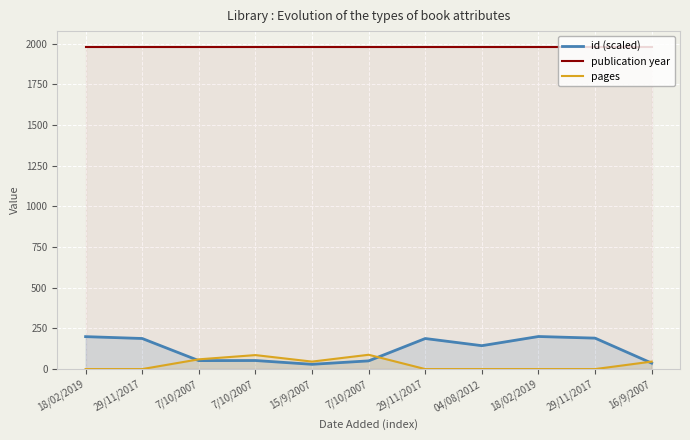

Is it true that id (scaled) equals 14.5 at 16/9/2007?

False